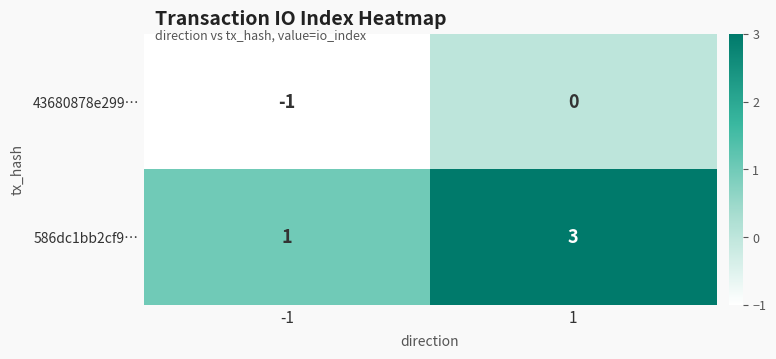

What is the sum of all 586dc1bb2cf9… values?

4